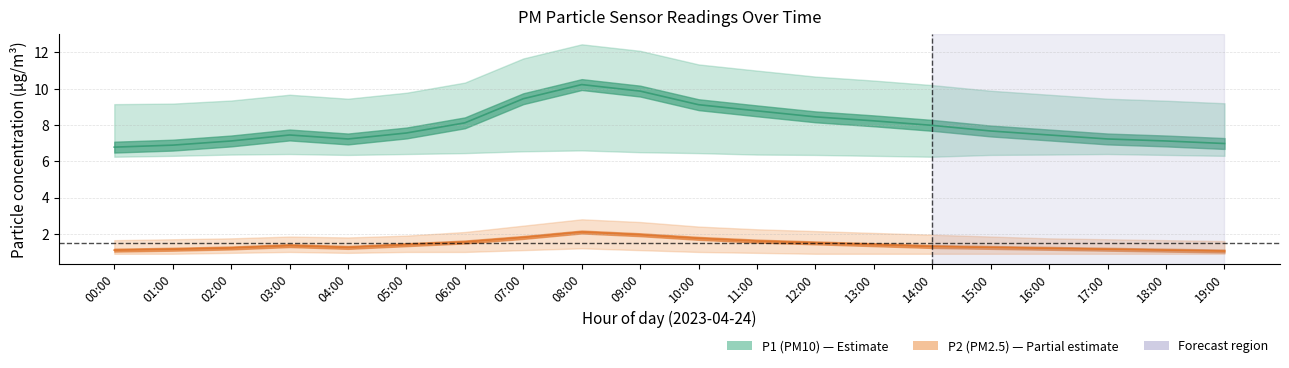

Which series has the largest total across all categories?

P1_upper